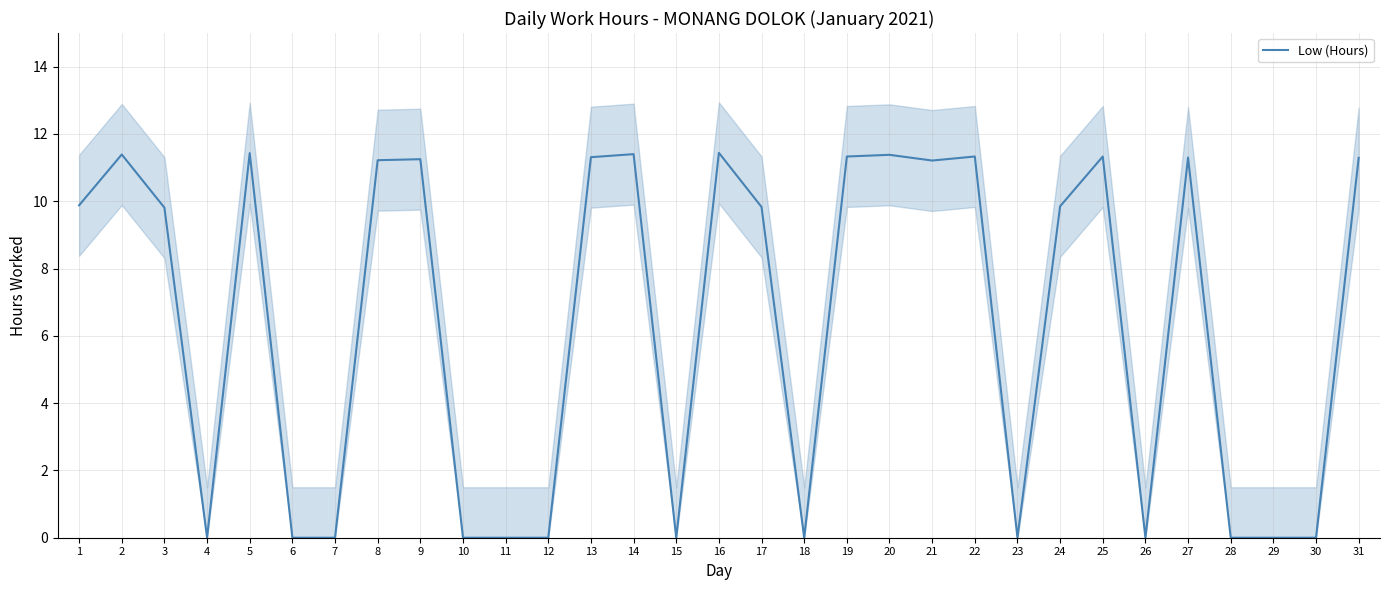

What is the change in value from 25 to 26?

-11.3